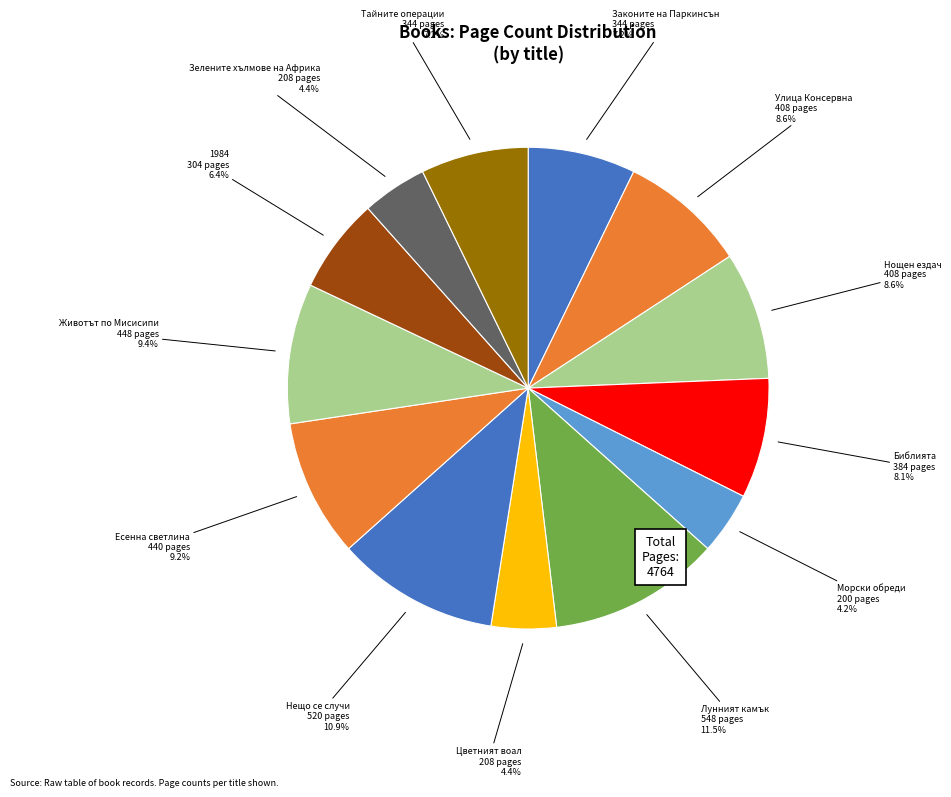

Does Морски обреди represent more than half of the total?

No